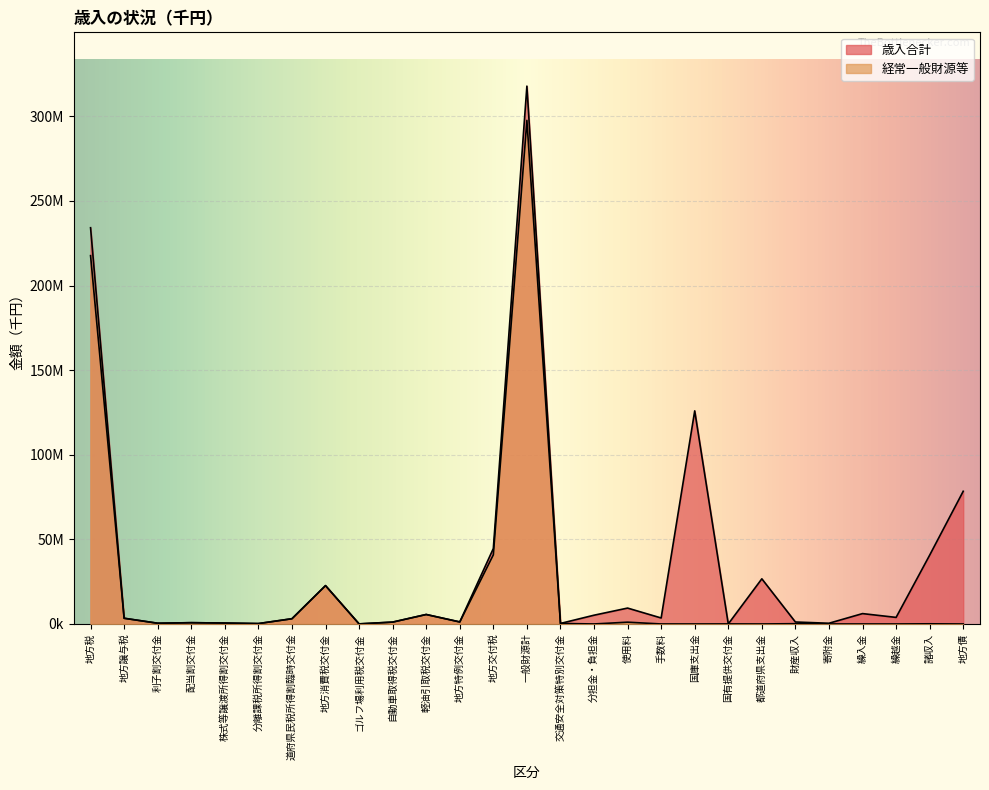

Reading right to left, list all the values displayed in this chart.

歳入合計: 地方債=78427883	諸収入=40669485	繰越金=3881681	繰入金=6131097	寄附金=430347	財産収入=1163130	都道府県支出金=26690713	国有提供交付金=29658	国庫支出金=125951738	手数料=3540943	使用料=9395131	分担金・負担金=5183387	交通安全対策特別交付金=313802	一般財源計=317874860	地方交付税=44592512	地方特例交付金=1196128	軽油引取税交付金=5606582	自動車取得税交付金=1103521	ゴルフ場利用税交付金=51844	地方消費税交付金=22672283	道府県民税所得割臨時交付金=3099887	分離課税所得割交付金=234973	株式等譲渡所得割交付金=552175	配当割交付金=762963	利子割交付金=437968	地方譲与税=3377110	地方税=234186914
経常一般財源等: 地方債=0	諸収入=95795	繰越金=0	繰入金=0	寄附金=0	財産収入=173011	都道府県支出金=0	国有提供交付金=29658	国庫支出金=0	手数料=3343	使用料=1060650	分担金・負担金=0	交通安全対策特別交付金=313802	一般財源計=297635222	地方交付税=40858466	地方特例交付金=1196128	軽油引取税交付金=5606582	自動車取得税交付金=1103521	ゴルフ場利用税交付金=51844	地方消費税交付金=22672283	道府県民税所得割臨時交付金=3099887	分離課税所得割交付金=234973	株式等譲渡所得割交付金=552175	配当割交付金=762963	利子割交付金=437968	地方譲与税=3377110	地方税=217681322